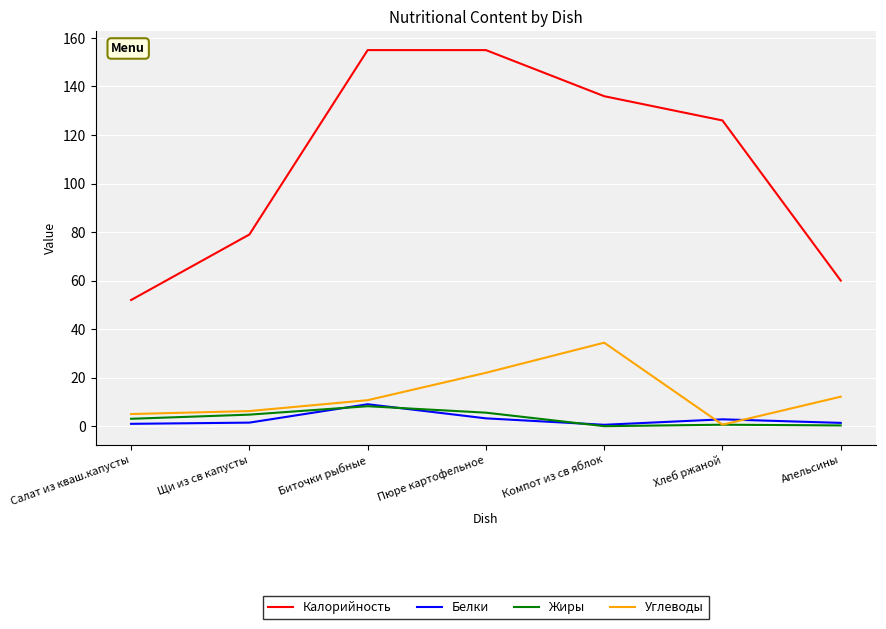

Is the value of Углеводы at Апельсины greater than the value of Калорийность at Компот из св яблок?

No